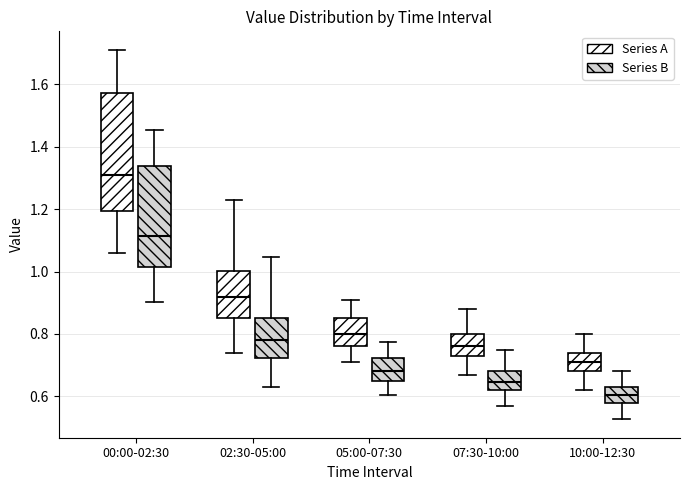

Which box's median line is the highest?

00:00-02:30 (Series A)